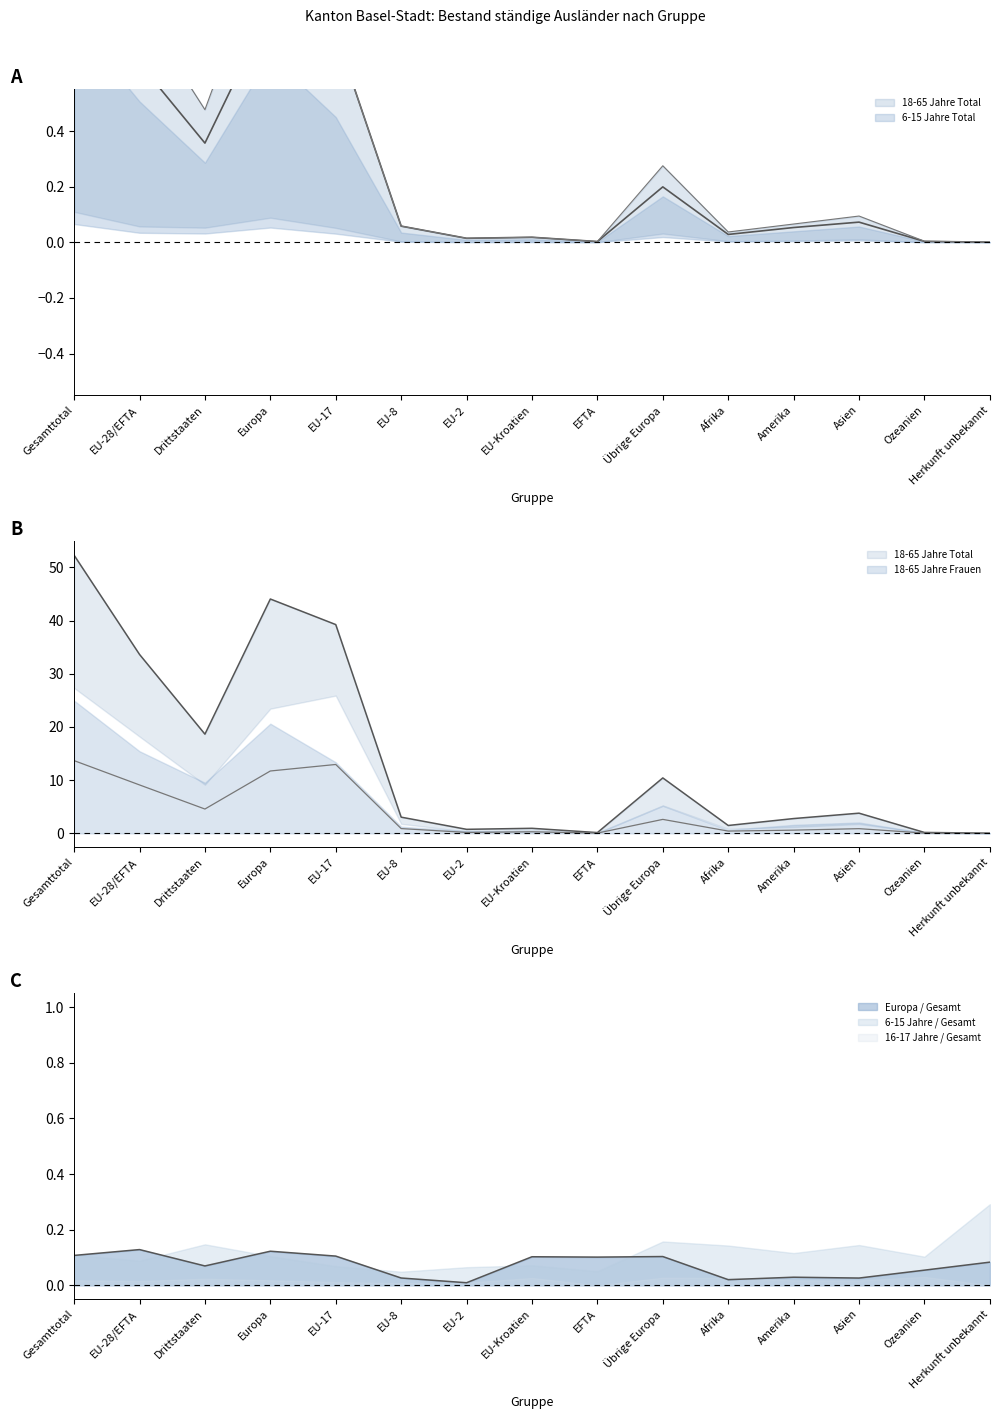

How many lines are shown in the chart?

4